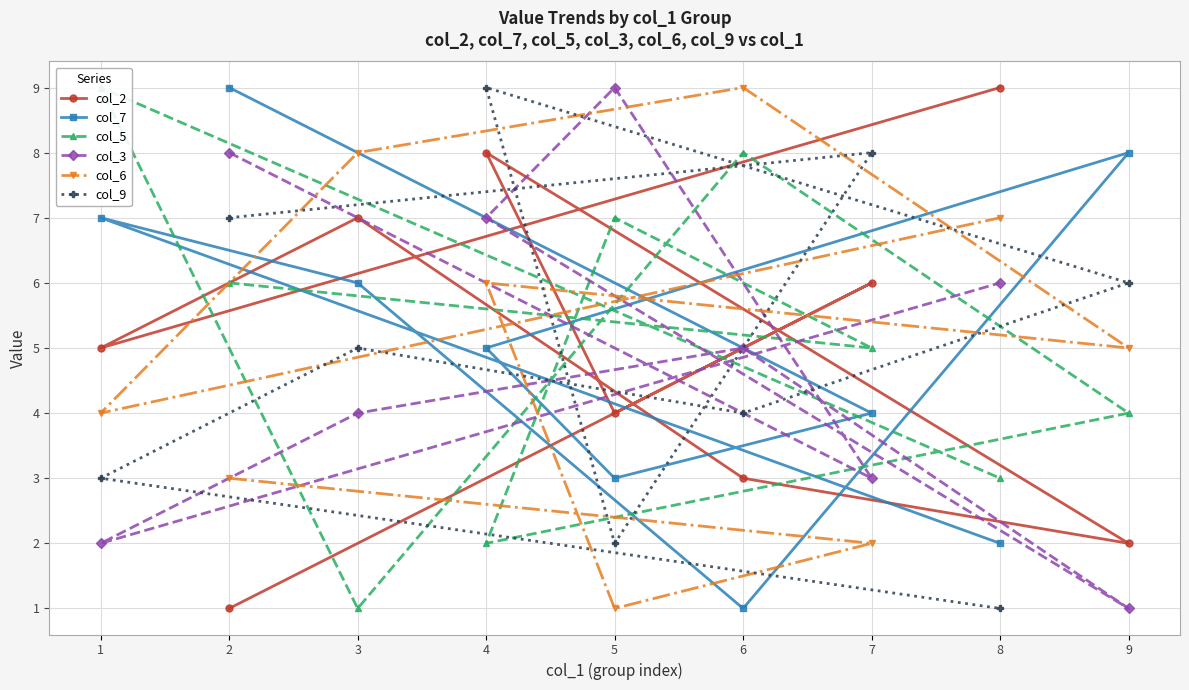

At 3, list the series in order from largest to smallest.

col_6, col_2, col_7, col_9, col_3, col_5